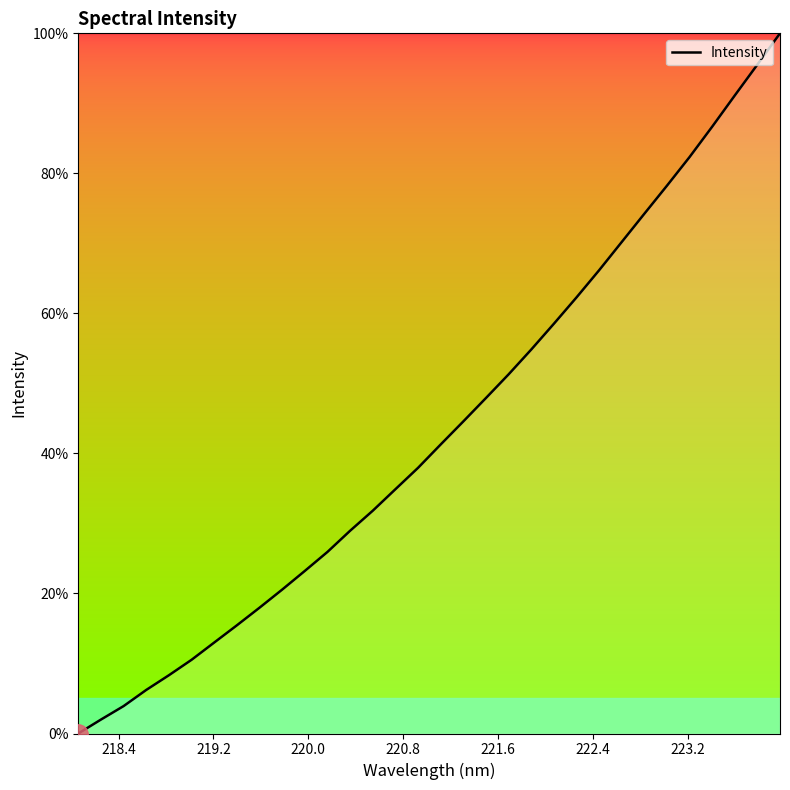

What is the difference between the maximum and minimum values?

100.0